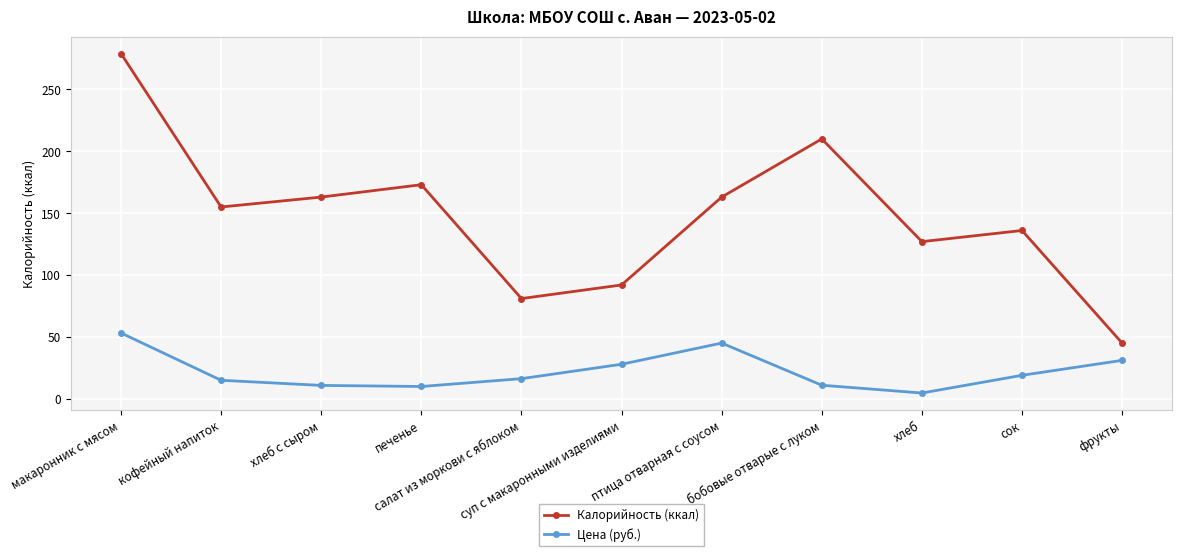

What position from the left is кофейный напиток?

2